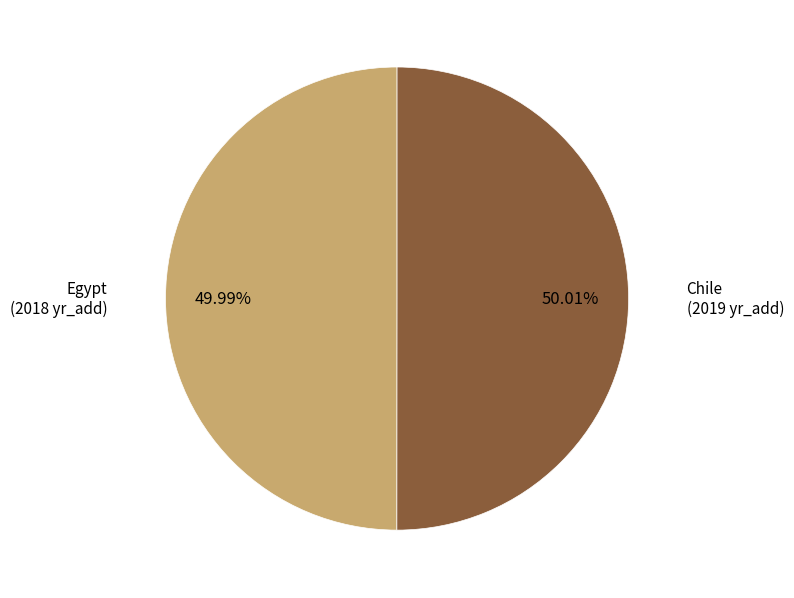

What percentage is NOT represented by Chile?

50.0%